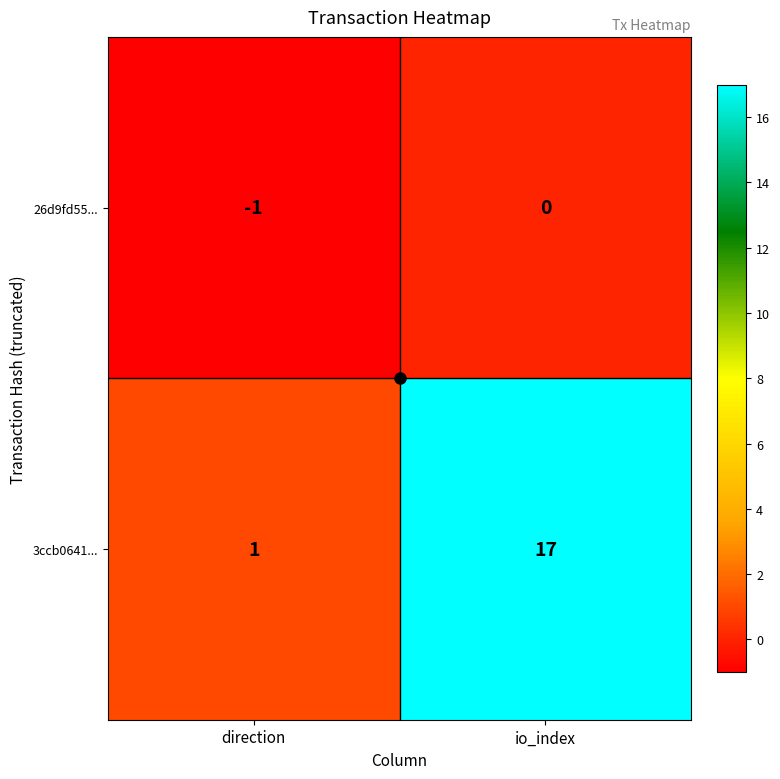

Which series has the widest spread of values?

3ccb0641...